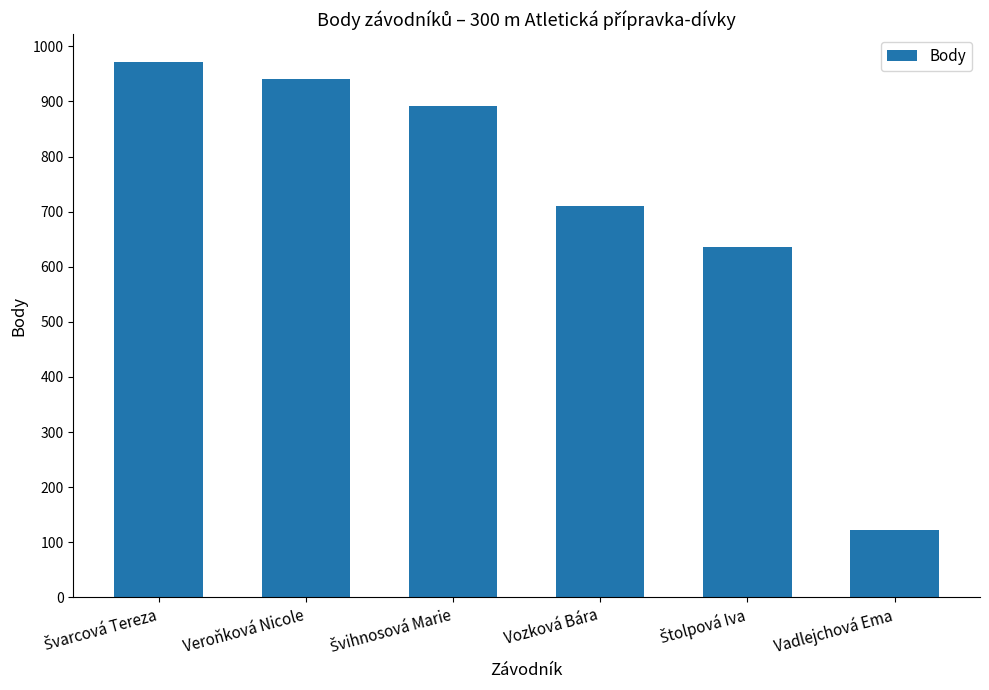

What is the approximate value at Vozková Bára, to the nearest 10?

710